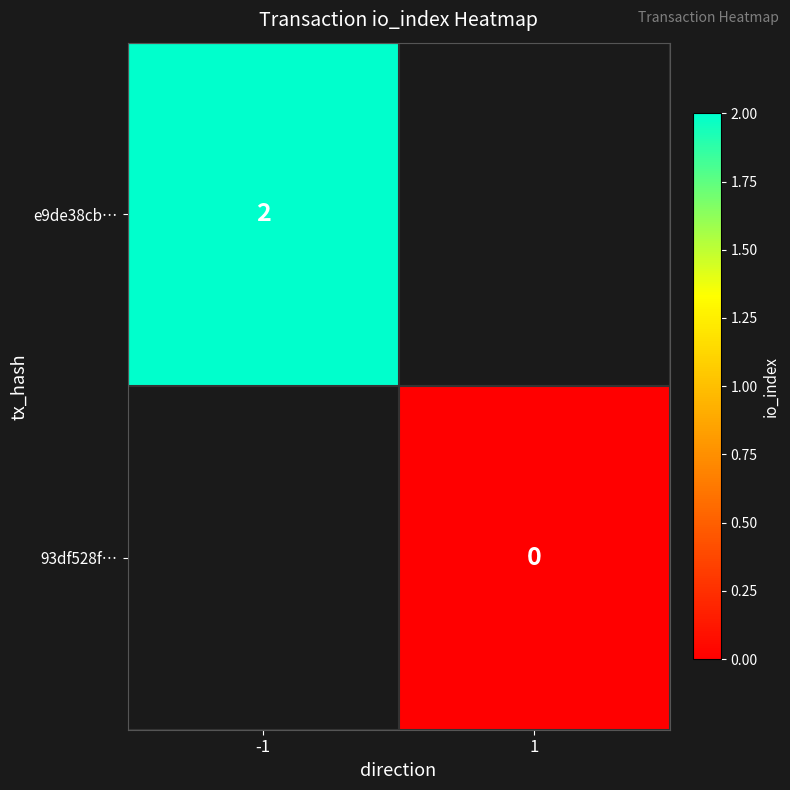

True or false: e9de38cb… has a value of 1 at -1.

False